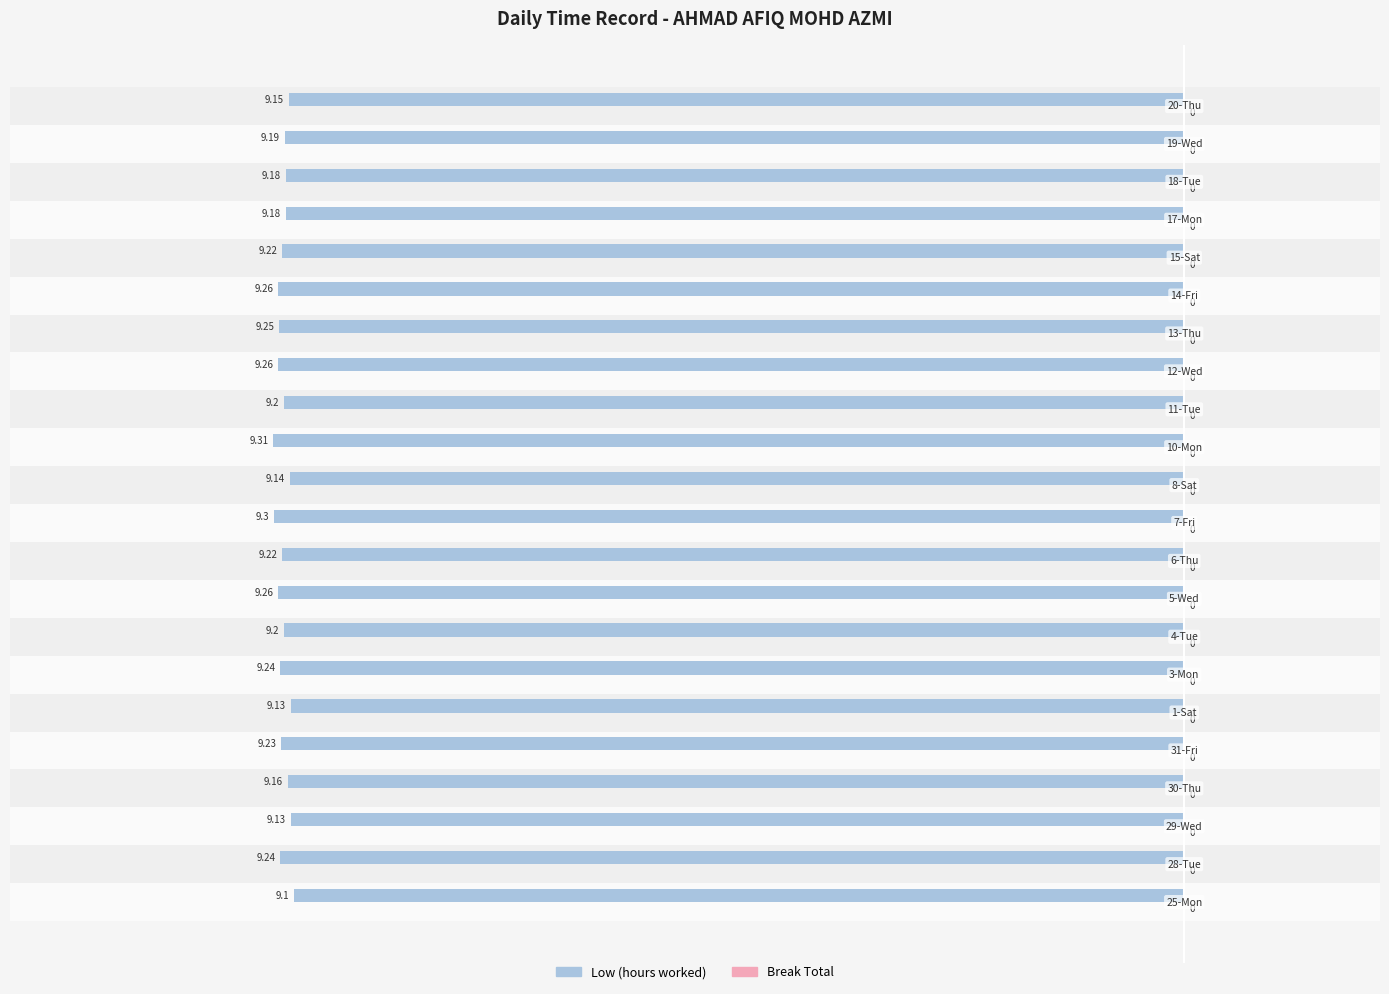

Does the chart contain any negative values?

Yes